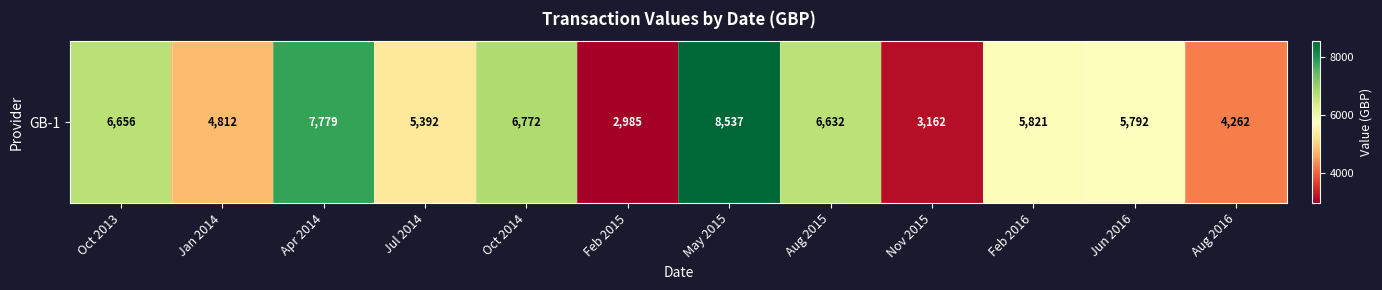

List the labels in order of value, largest first.

May 2015, Apr 2014, Oct 2014, Oct 2013, Aug 2015, Feb 2016, Jun 2016, Jul 2014, Jan 2014, Aug 2016, Nov 2015, Feb 2015